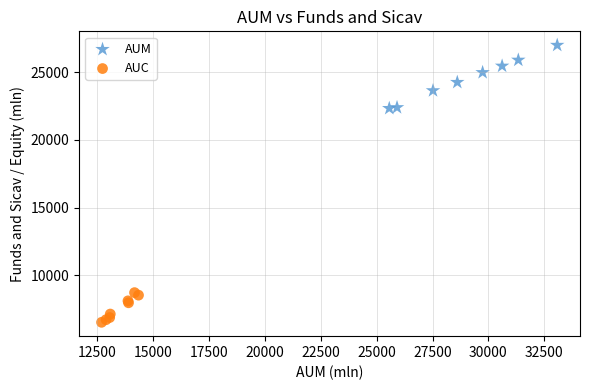

Which series has the widest spread of Y values?

AUM